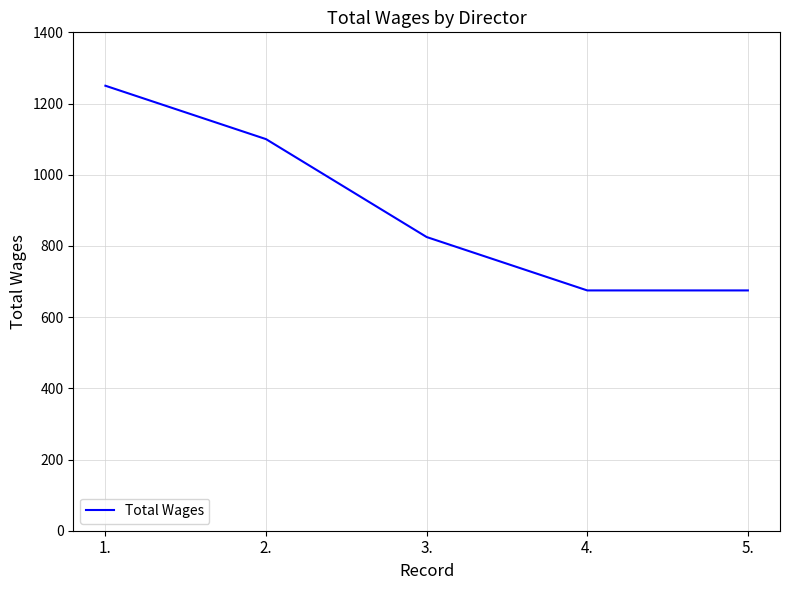

What is the smallest value displayed?

675